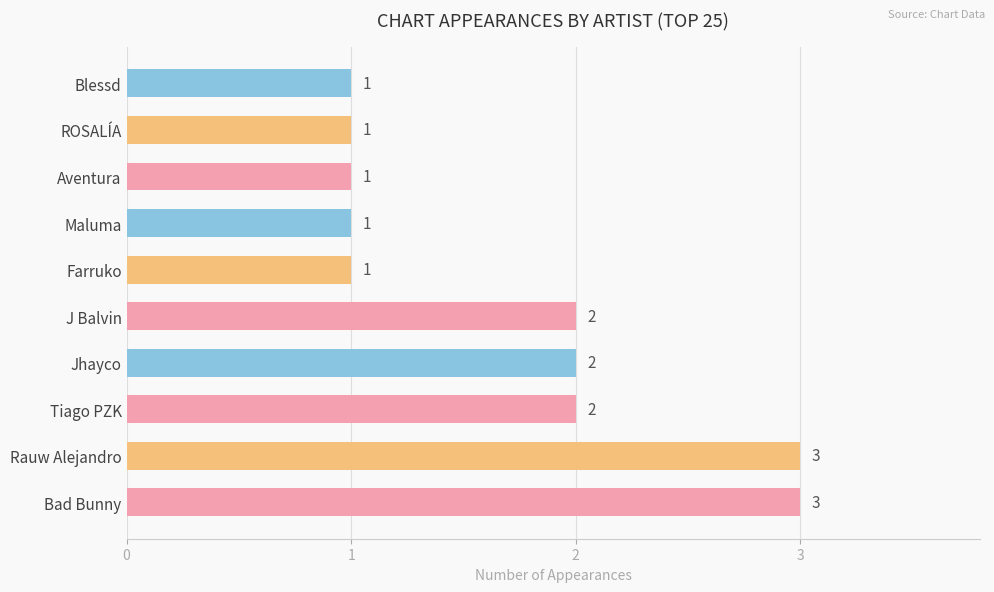

Reading top to bottom, list all the values displayed in this chart.

Blessd=1	ROSALÍA=1	Aventura=1	Maluma=1	Farruko=1	J Balvin=2	Jhayco=2	Tiago PZK=2	Rauw Alejandro=3	Bad Bunny=3